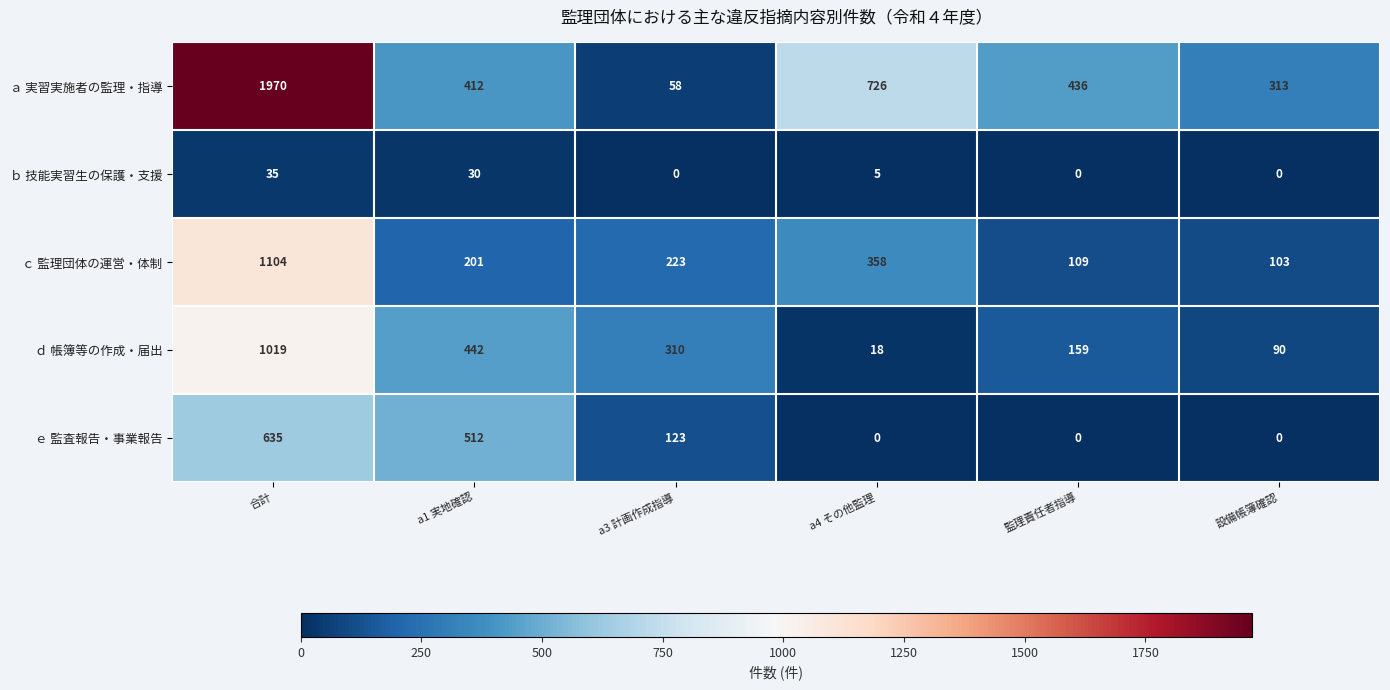

How many values in the ｂ 技能実習生の保護・支援 series are below 5?

3